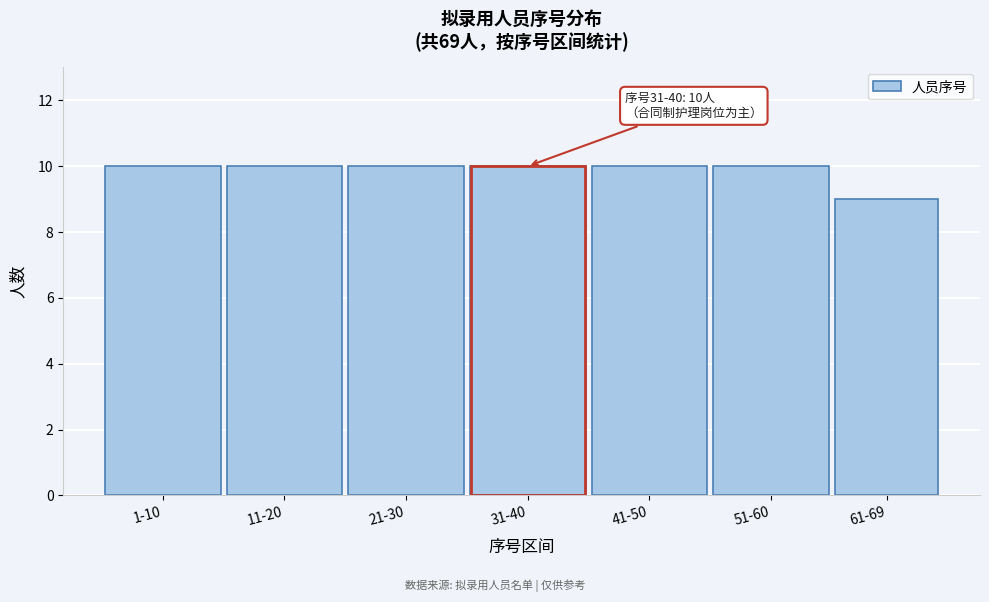

Reading right to left, transcribe all the data shown in this chart.

9	10	10	10	10	10	10